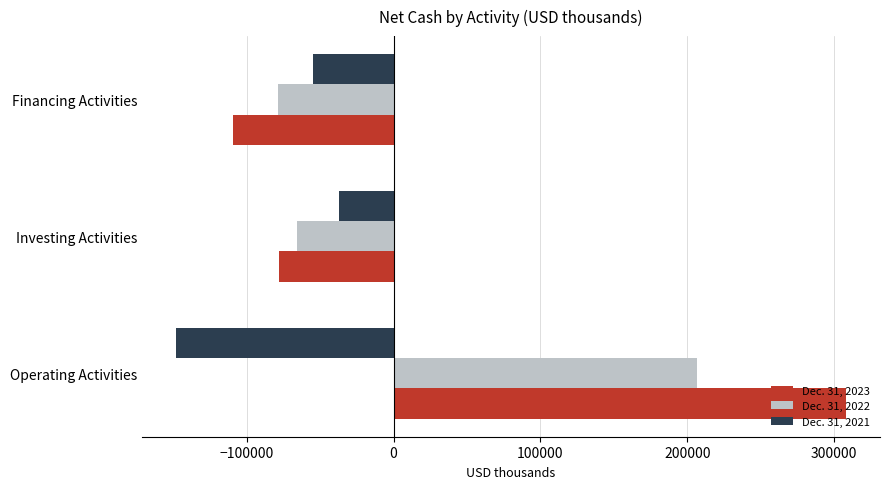

Rank the series by their average value, from highest to lowest.

Dec. 31, 2023, Dec. 31, 2022, Dec. 31, 2021